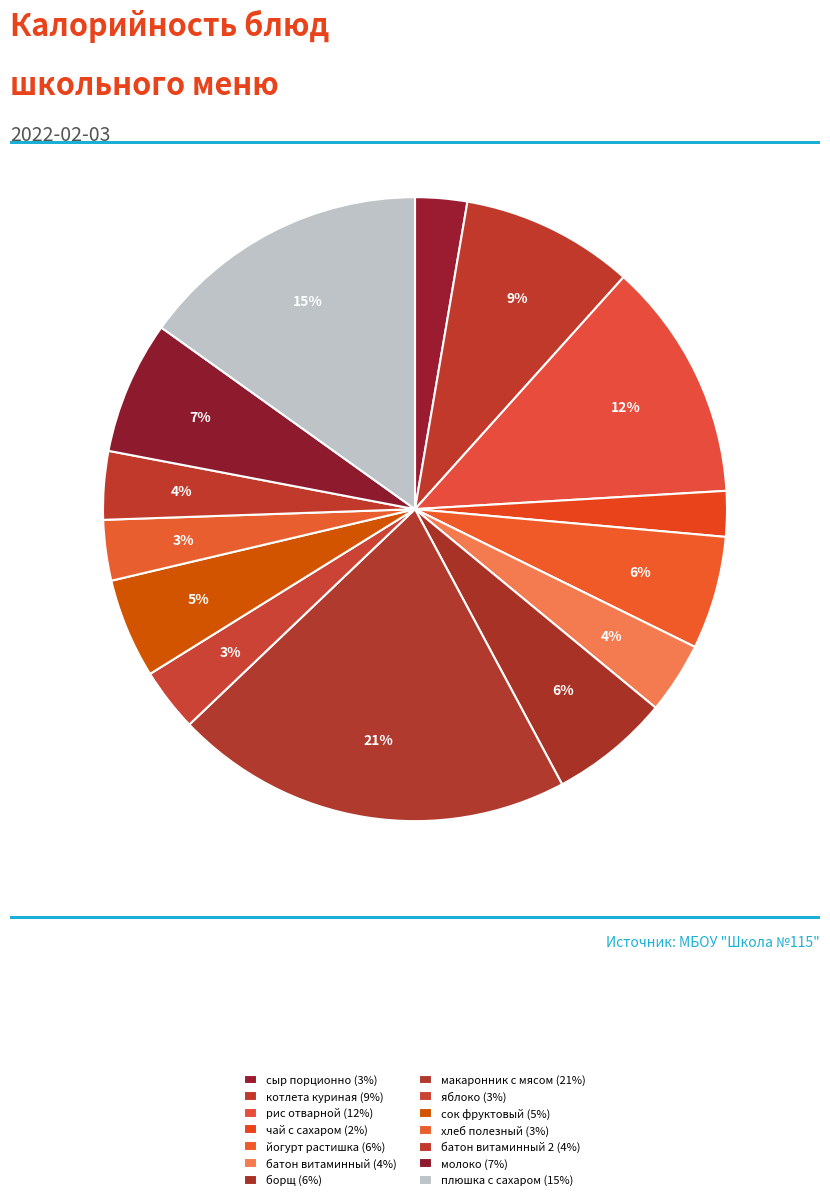

Does any single category account for the majority?

No